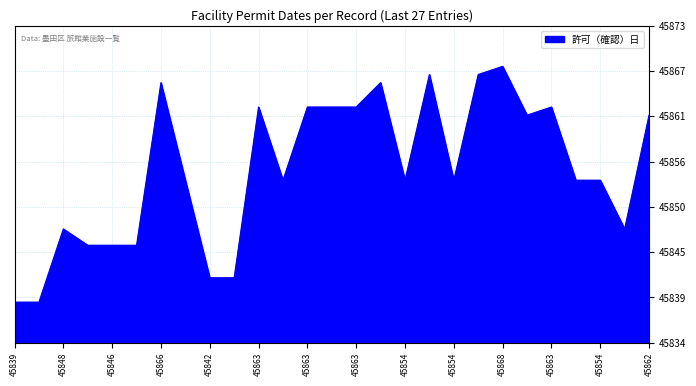

What is the average value?

45855